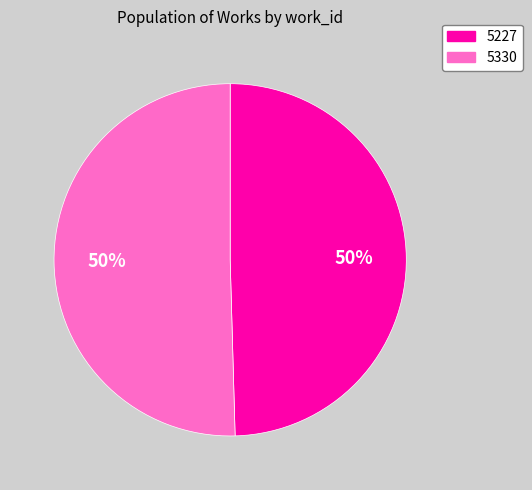

Which has a higher value, 5330 or 5227?

5330